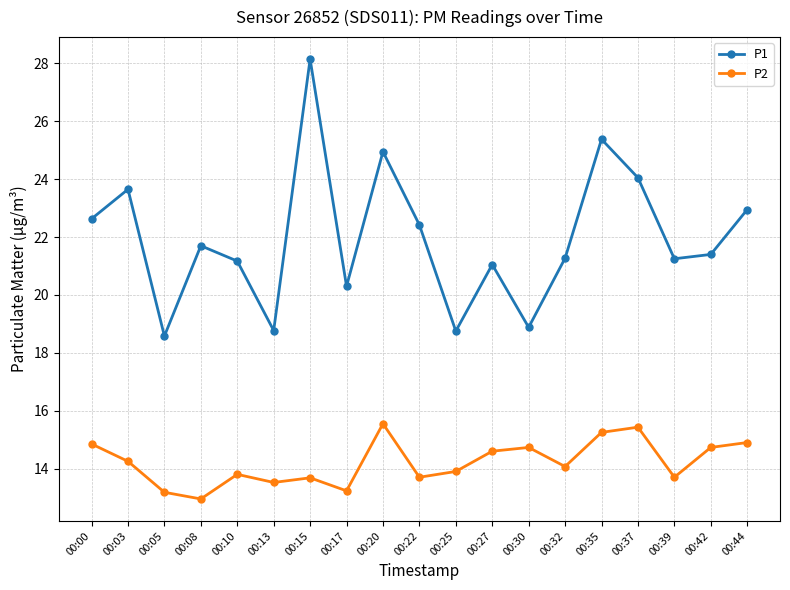

Which series has the widest spread of values?

P1